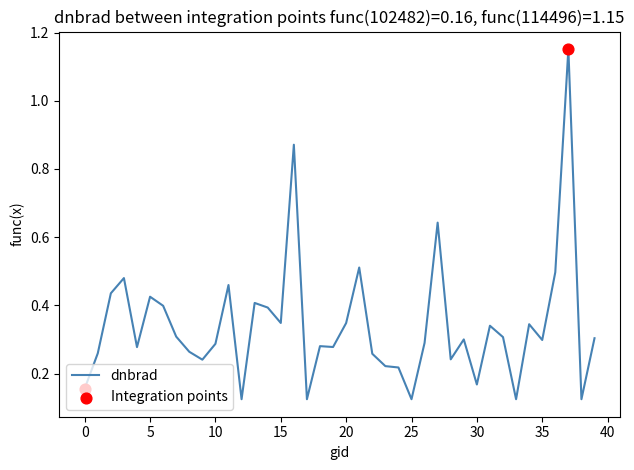

What is the difference between the maximum and minimum values?

1.0